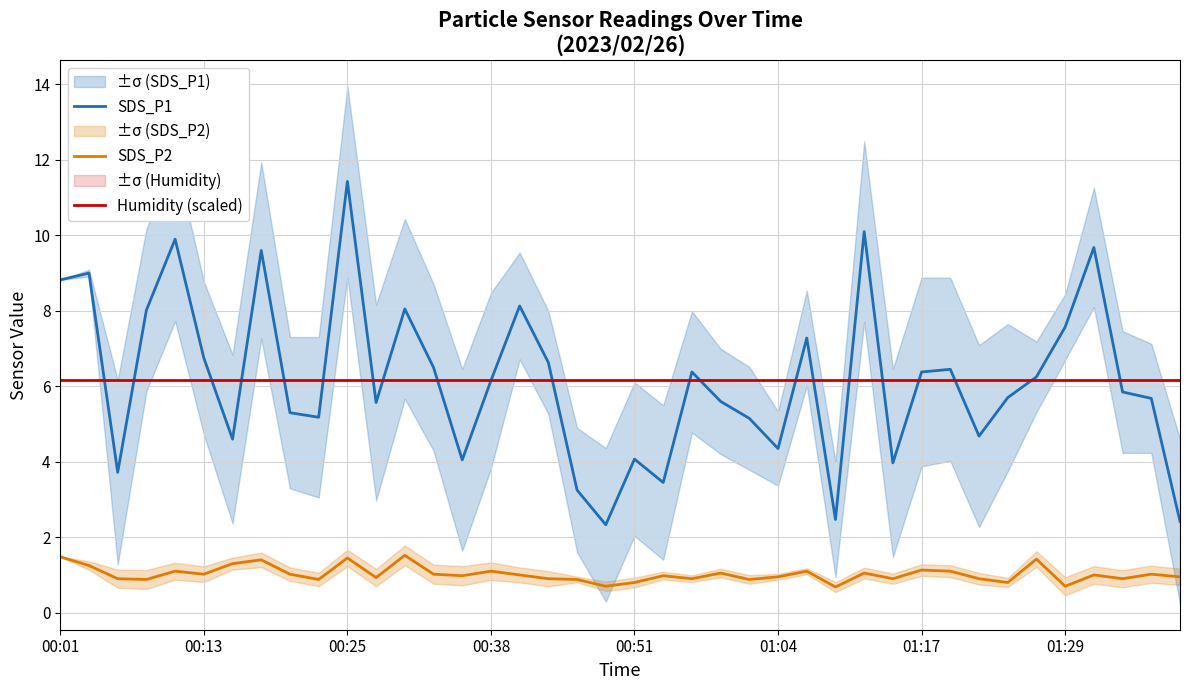

True or false: SDS_P1 has more than 2 points higher than both neighbors.

True